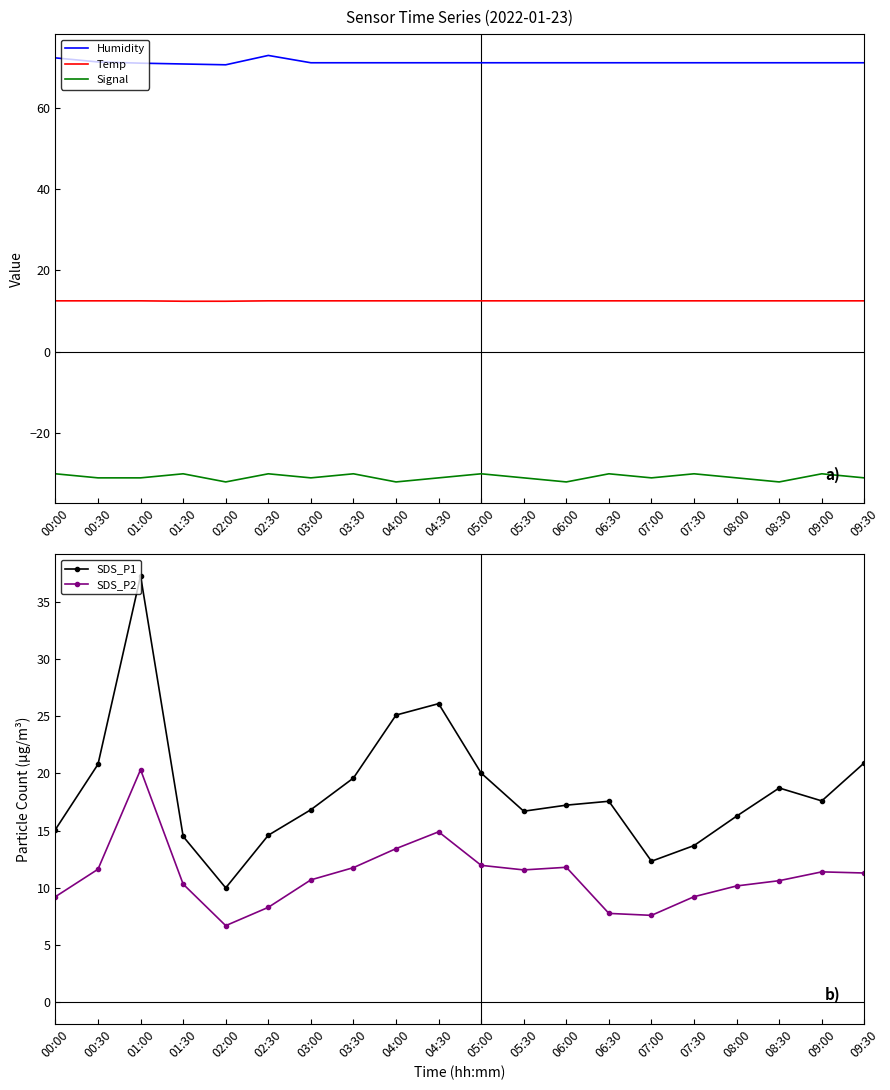

What is the difference between the maximum and minimum values in the Temp series?

0.1